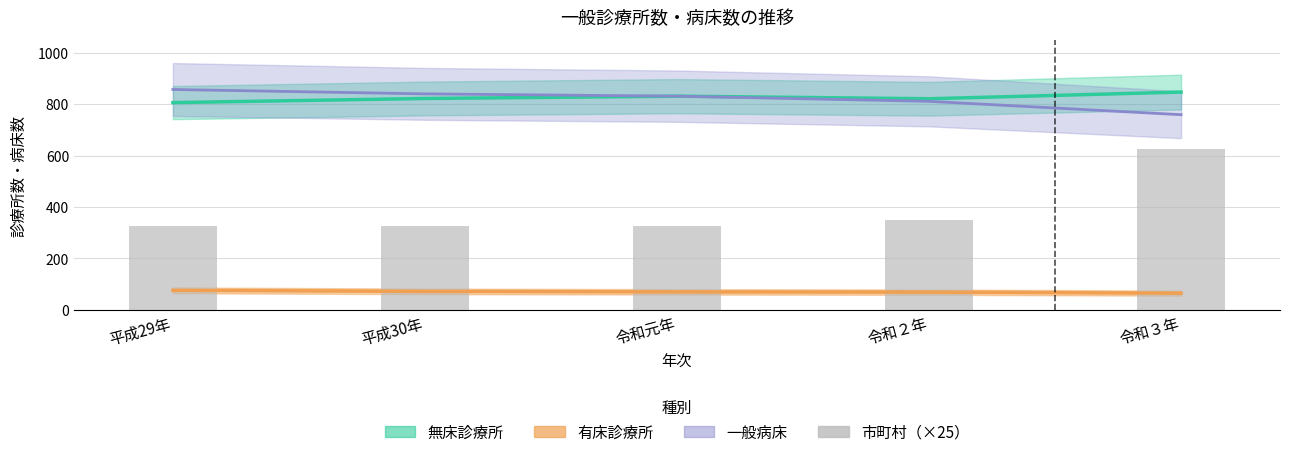

True or false: the data shows 139 at 令和元年.

False